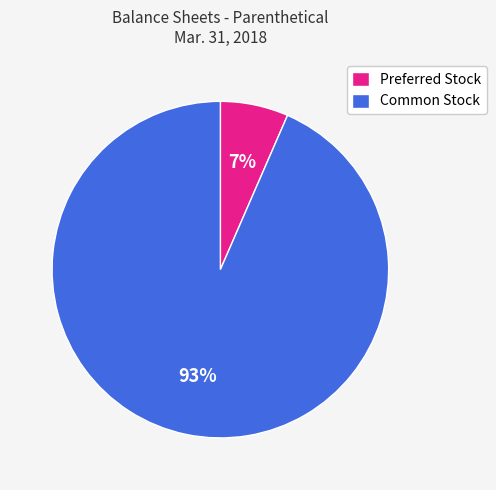

What percentage is the Common Stock slice, to the nearest percent?

93%